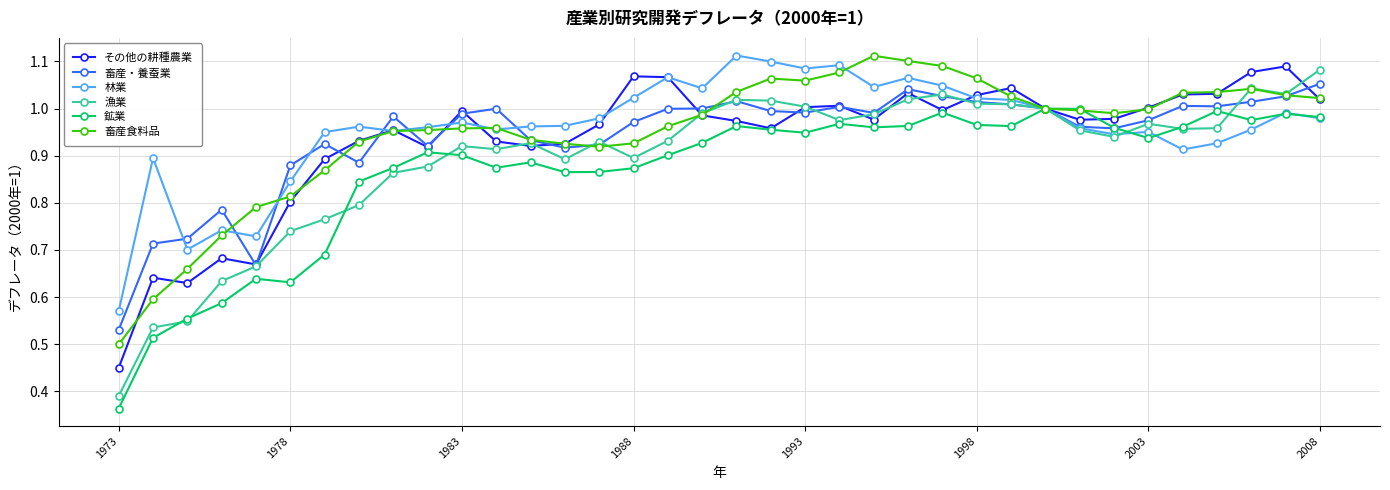

Which series has the largest total across all categories?

林業